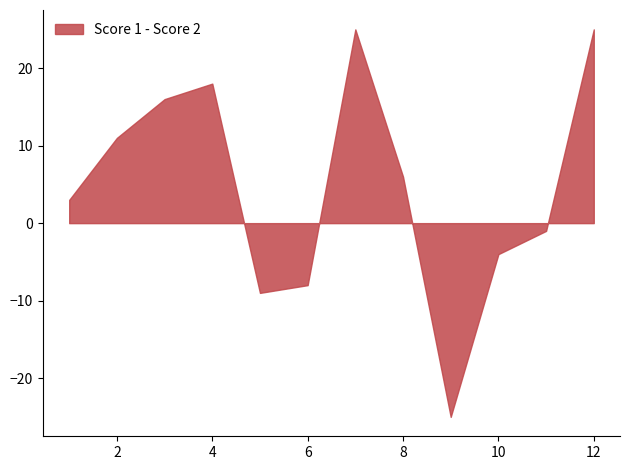

What is the approximate value at 4, to the nearest 10?

20